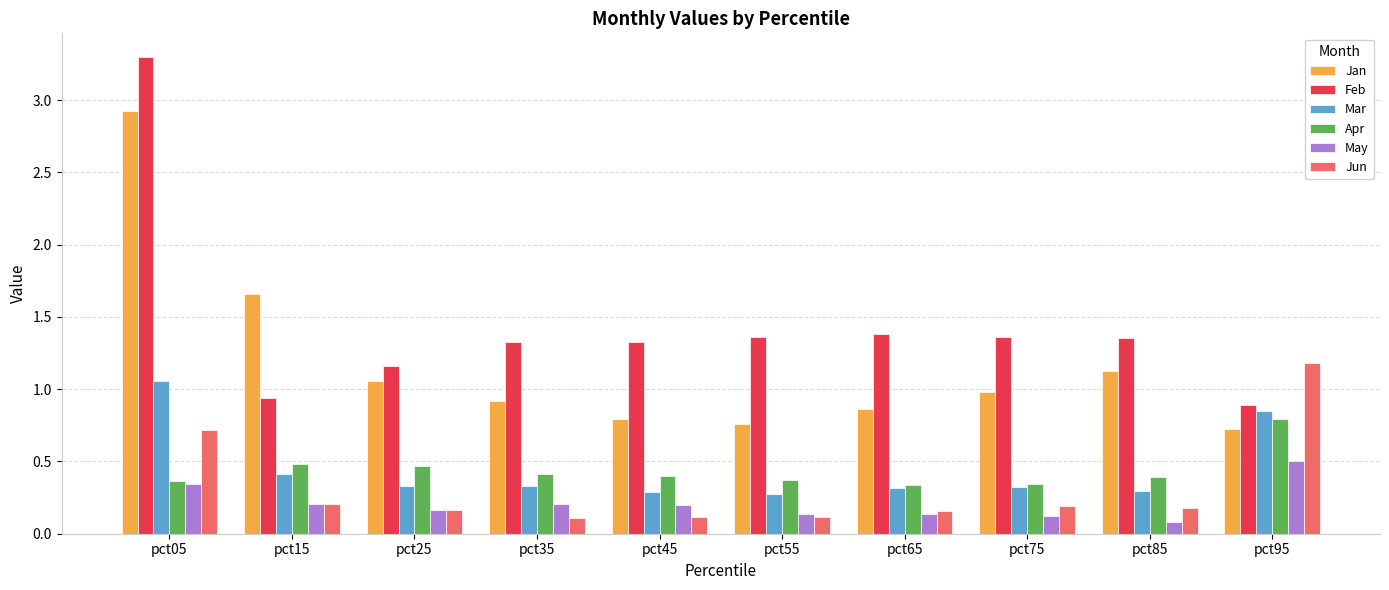

How many categories are shown in the chart?

10